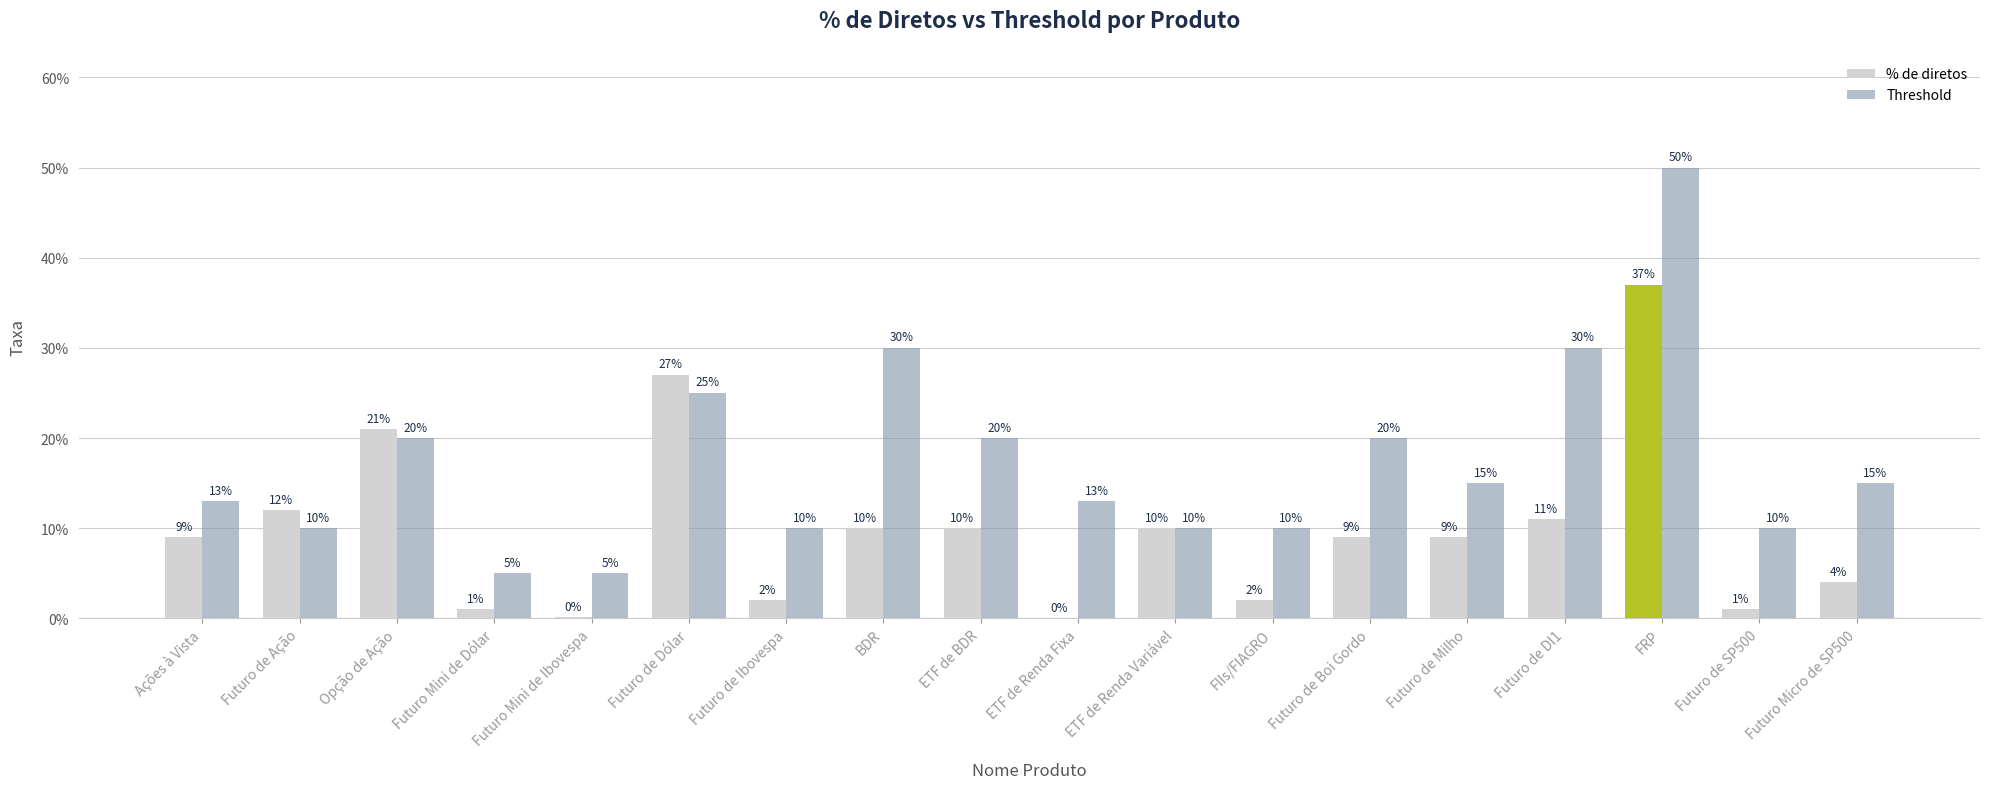

What are all the series names shown in the legend?

% de diretos, Threshold